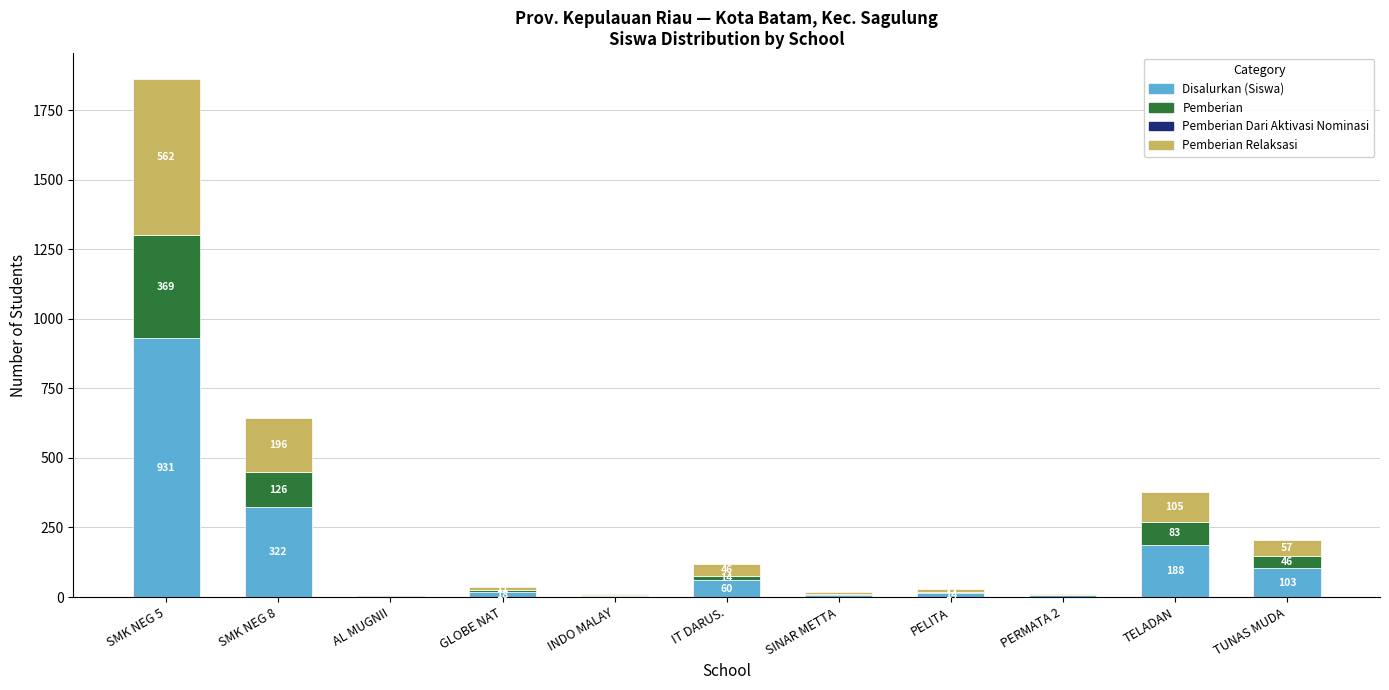

What is the total value across all series at TUNAS MUDA?

206